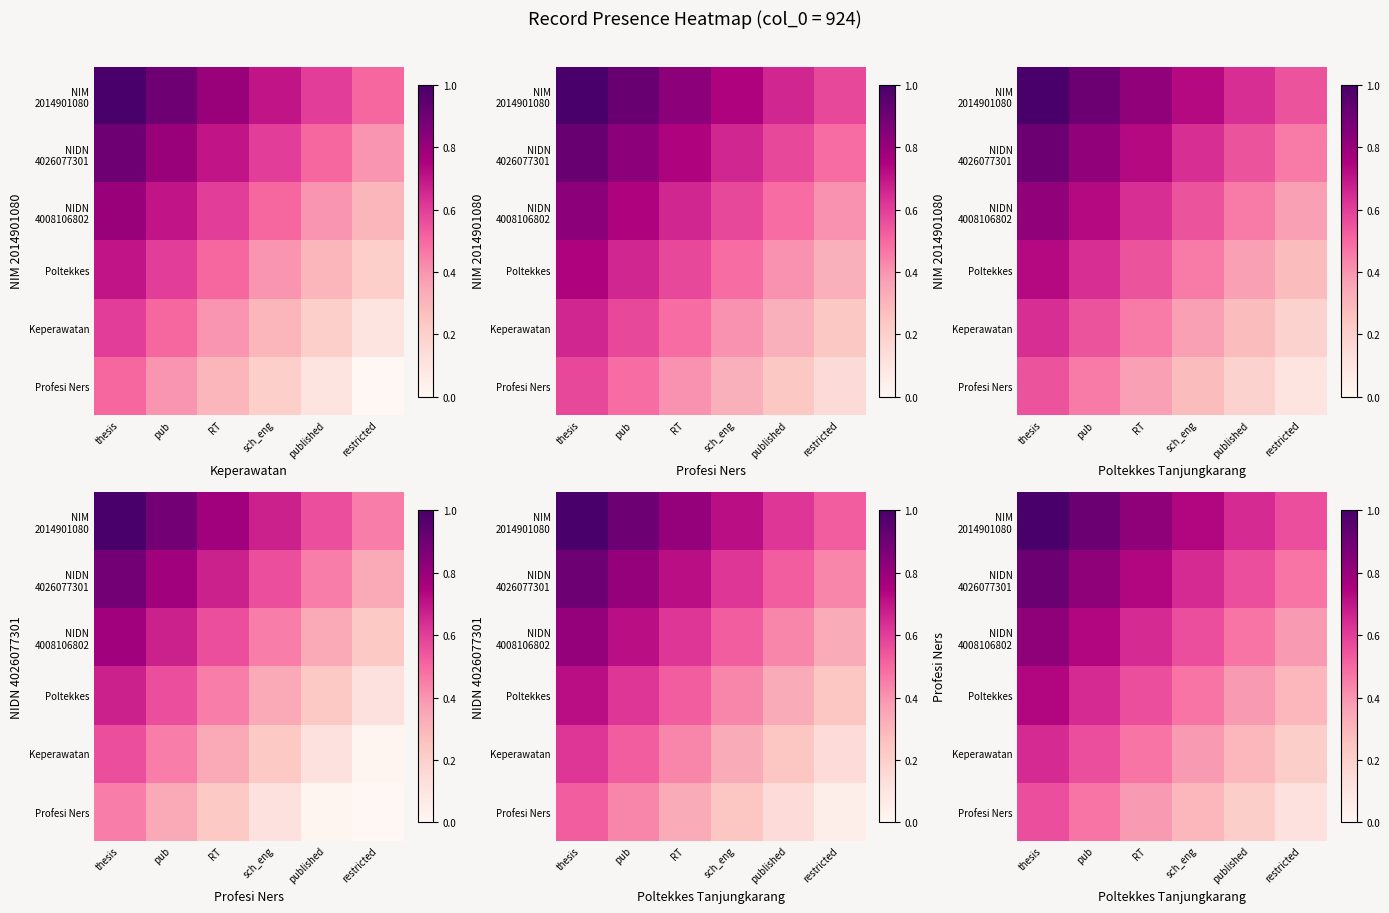

What is the spread (max minus min) of values at pub?

0.4